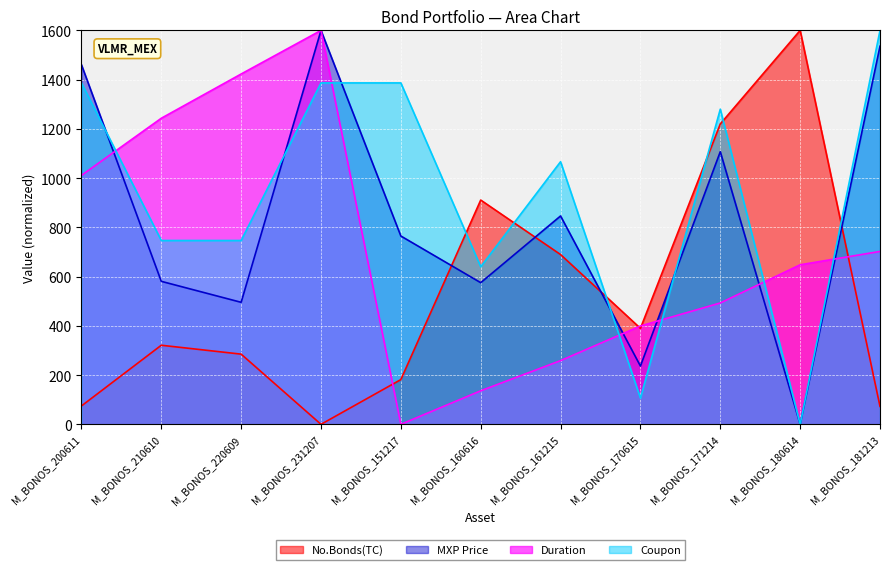

How many values in the No.Bonds(TC) series exceed 321?

6